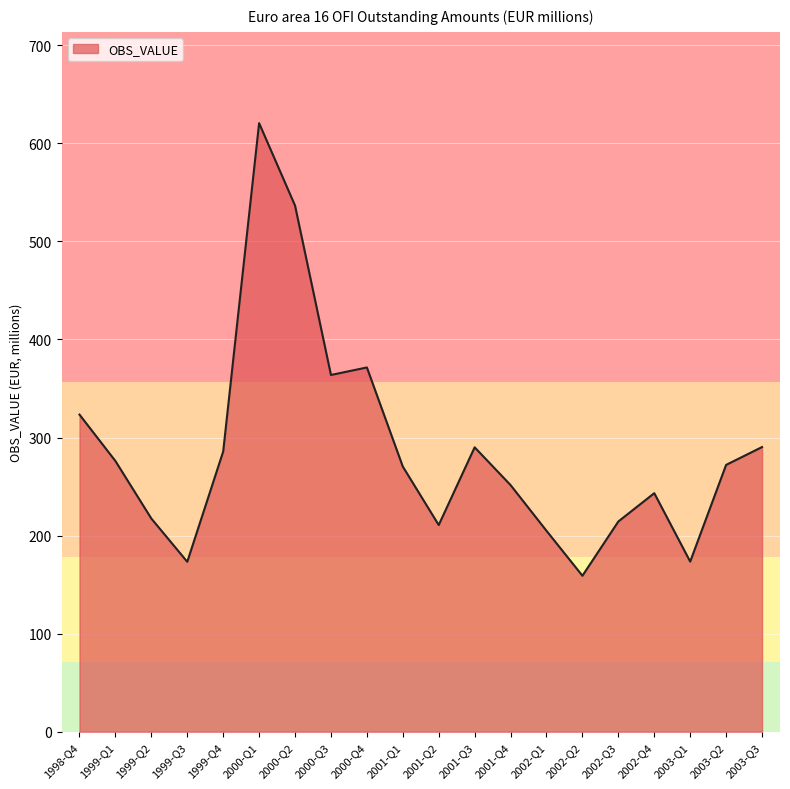

Between 2003-Q2 and 2001-Q3, which is larger?

2001-Q3